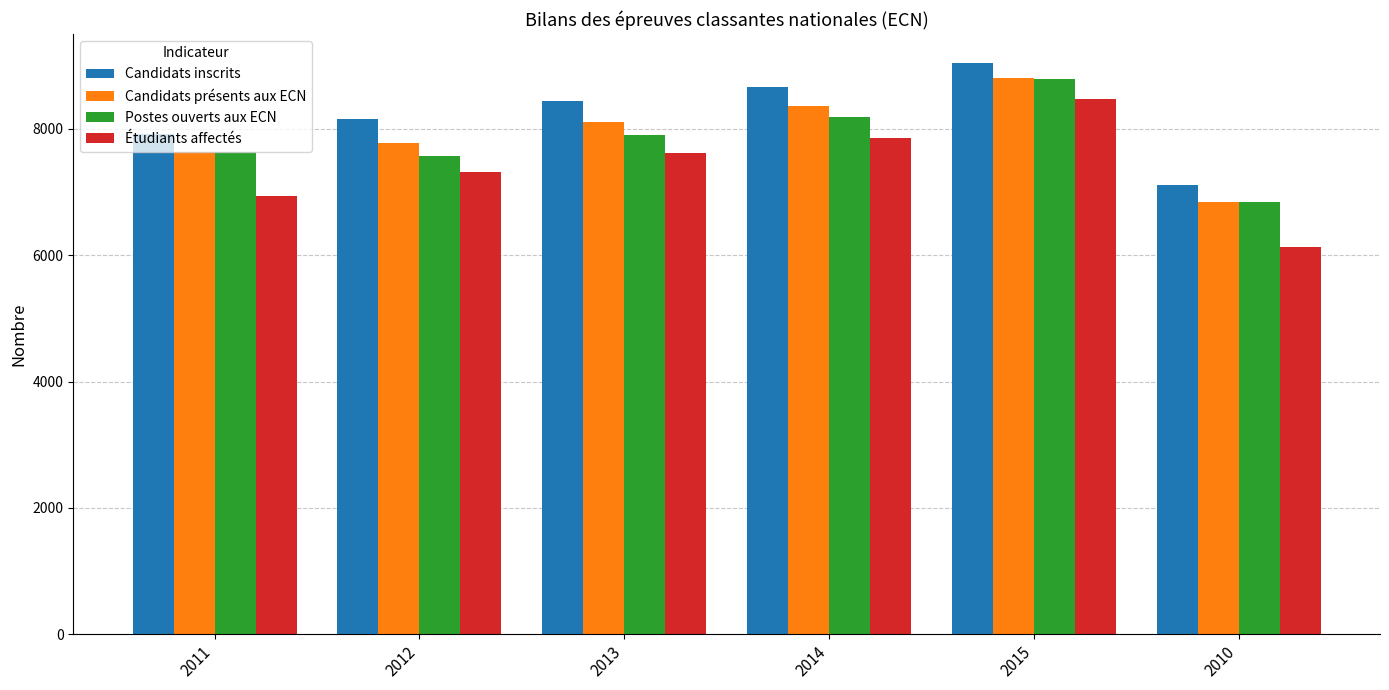

What is the sum of the Candidats inscrits values at 2012 and 2015?

17205